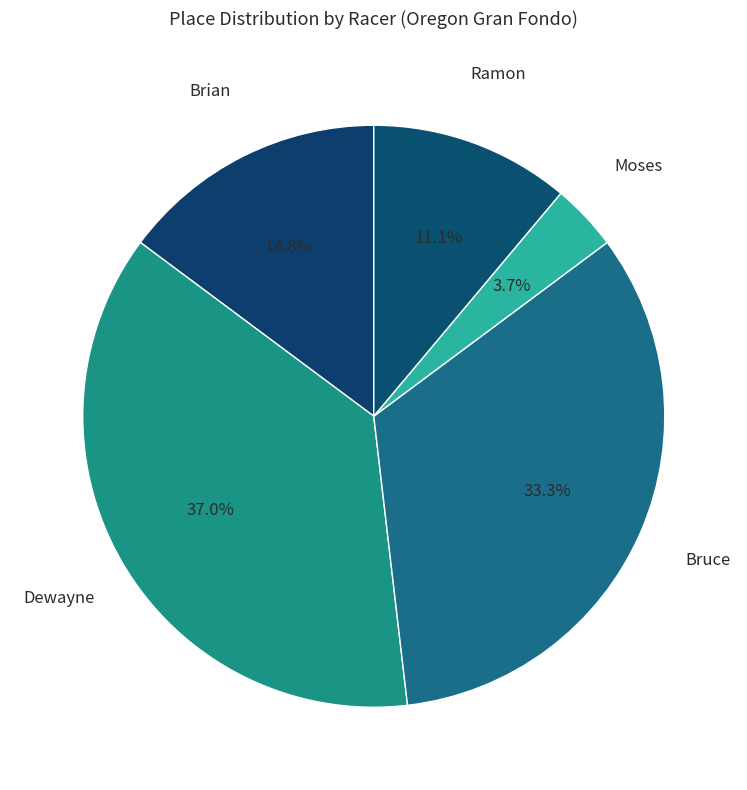

What portion of the pie excludes Brian?

85.2%